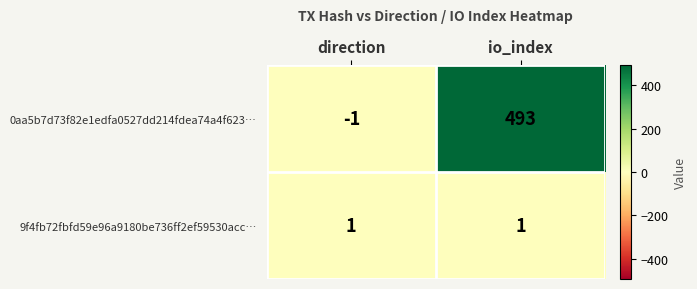

List the labels in order of 0aa5b7d73f82e1edfa0527dd214fdea74a4f623… value, smallest first.

direction, io_index